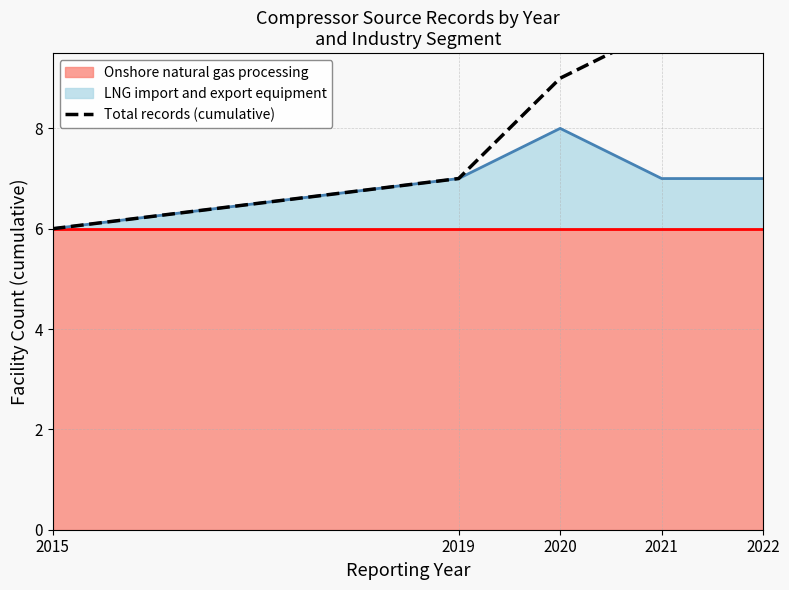

True or false: there are more than 0 points higher than both neighbors.

False